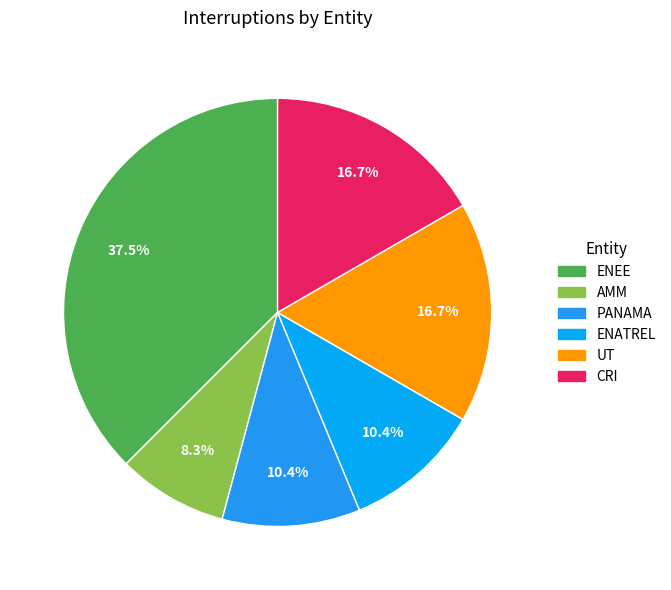

Is there any slice that represents more than half of the pie?

No